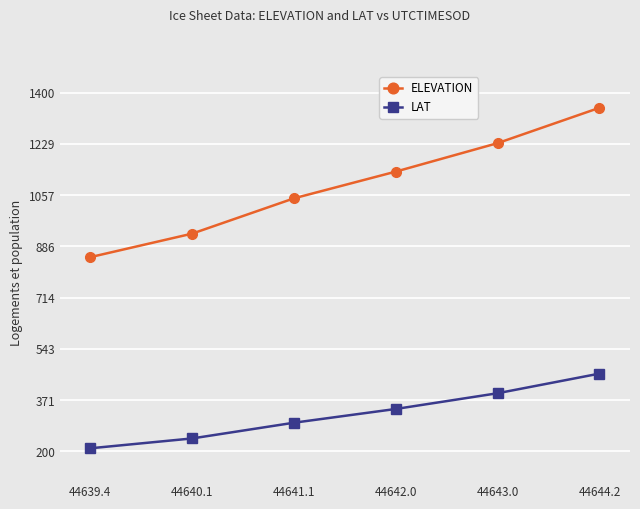

Which series has the widest spread of values?

ELEVATION